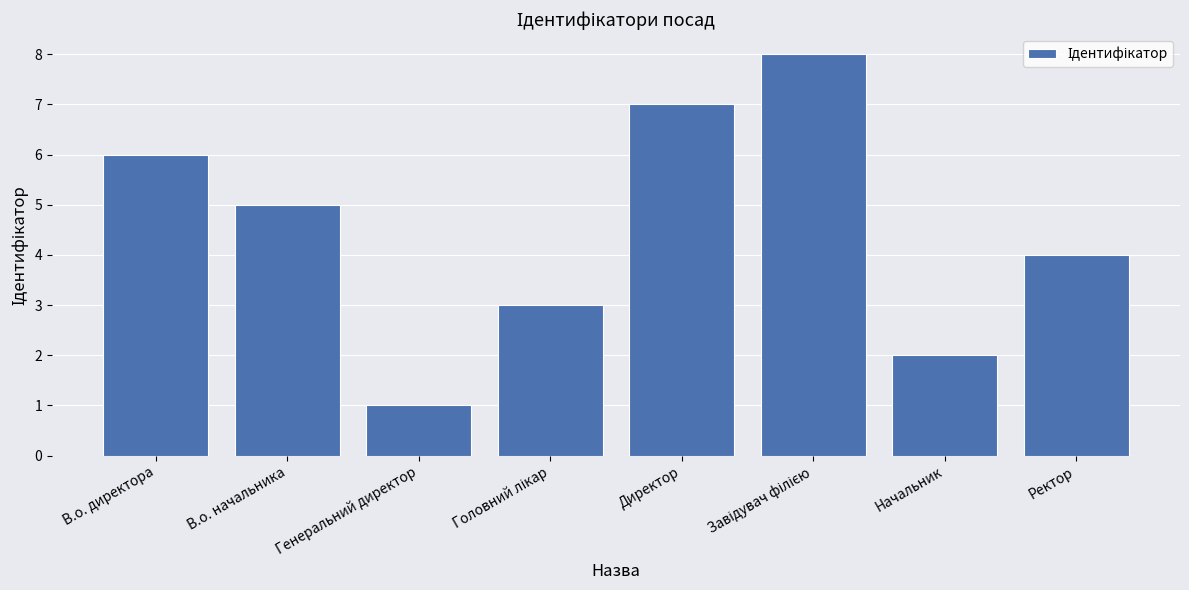

Are the bars grouped side by side (vs. stacked)?

No